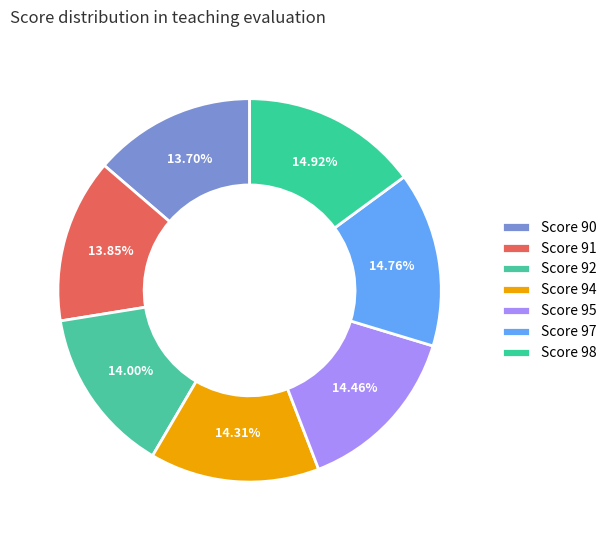

How many segments does this pie chart have?

7